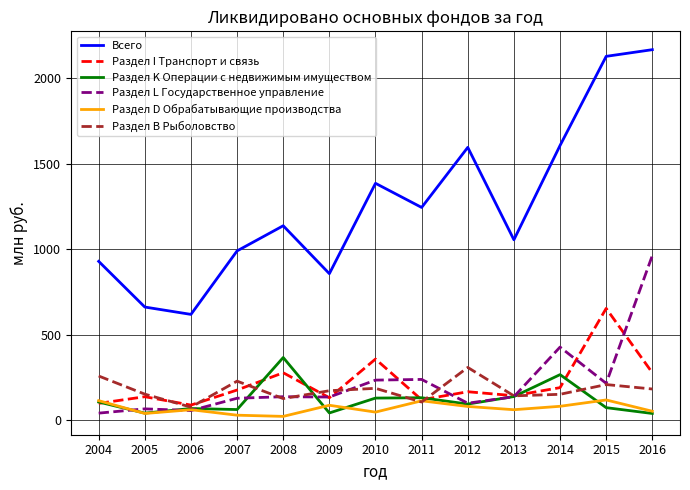

What is the minimum value for Всего?

620